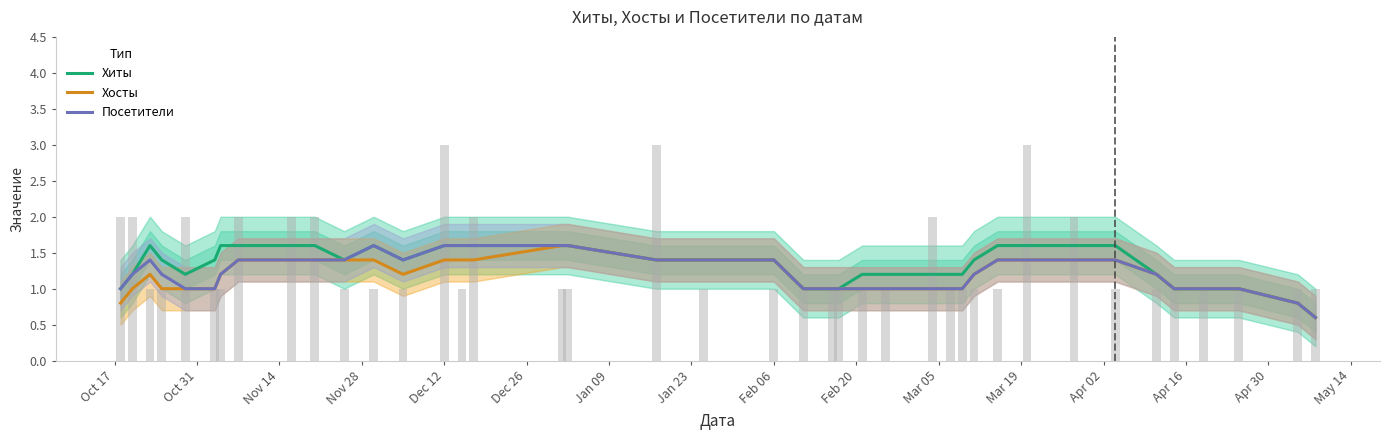

Rank the series by their maximum value, from lowest to highest.

Хиты, Хосты, Посетители